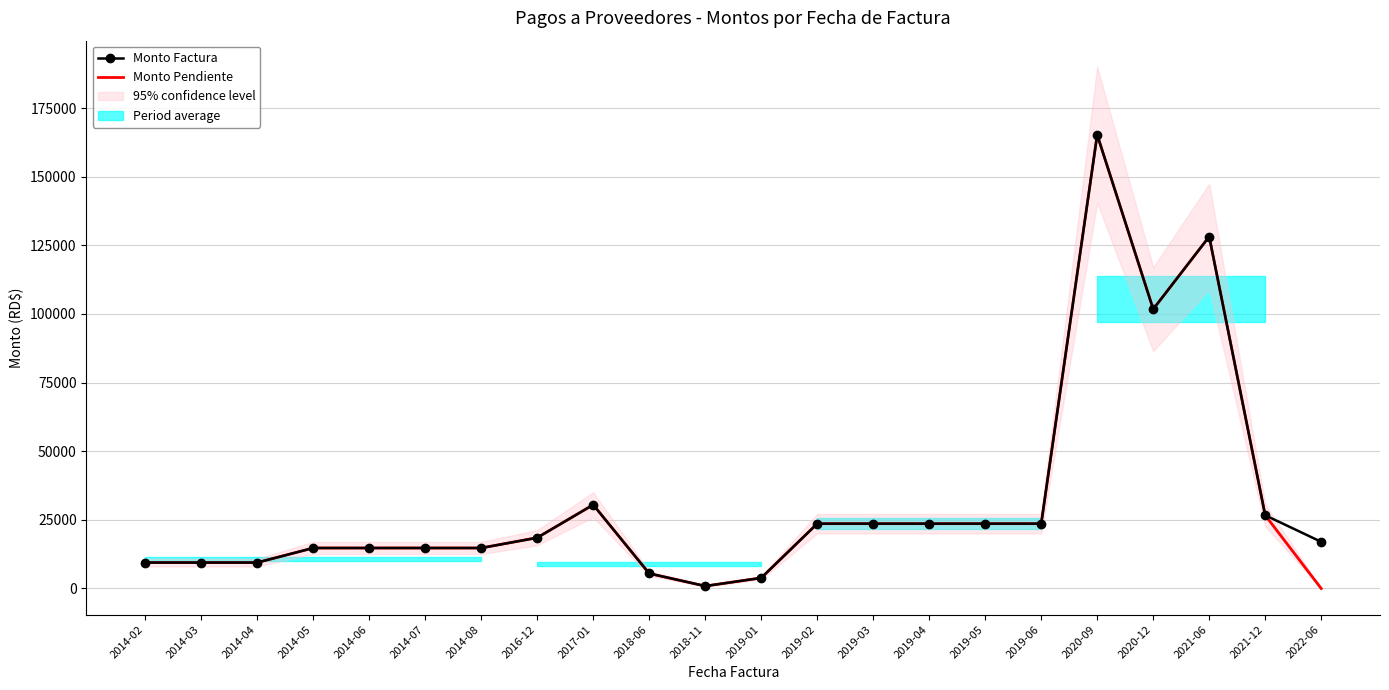

What value does the Monto Pendiente series have at 2019-03?

23611.2